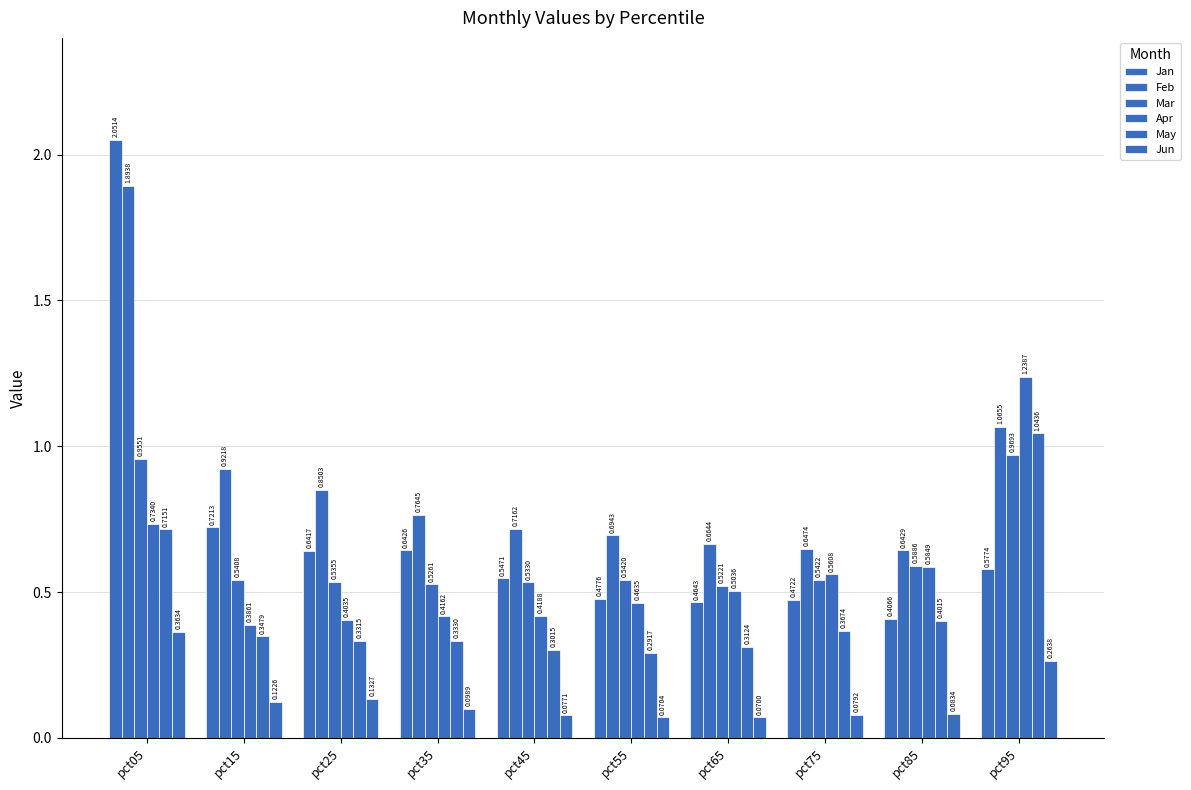

Which series has the largest total across all categories?

Feb